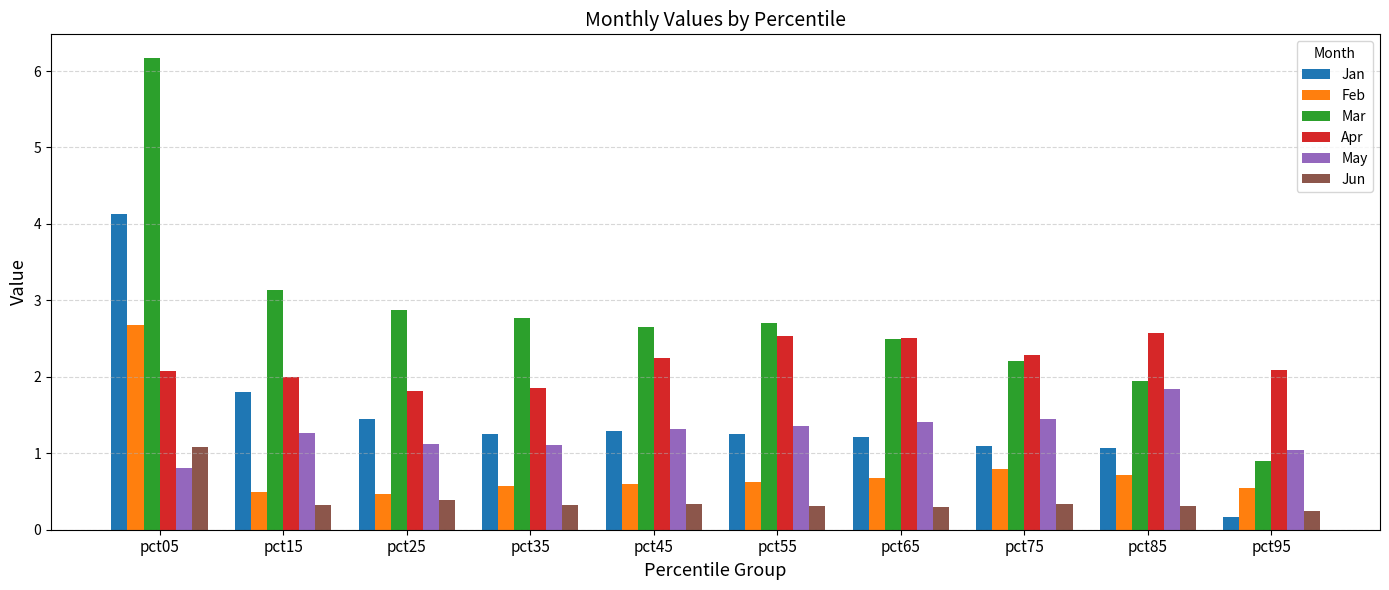

What is the difference between the maximum and second lowest values in the May series?

0.8